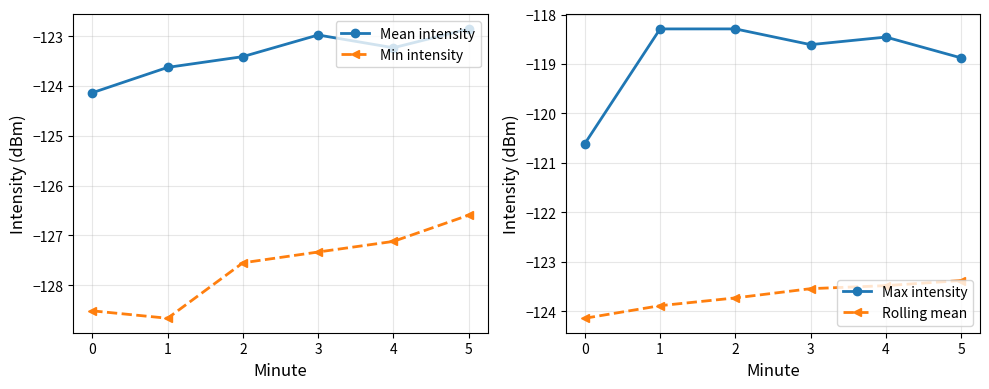

How many interior local peaks does the Max intensity series have?

2